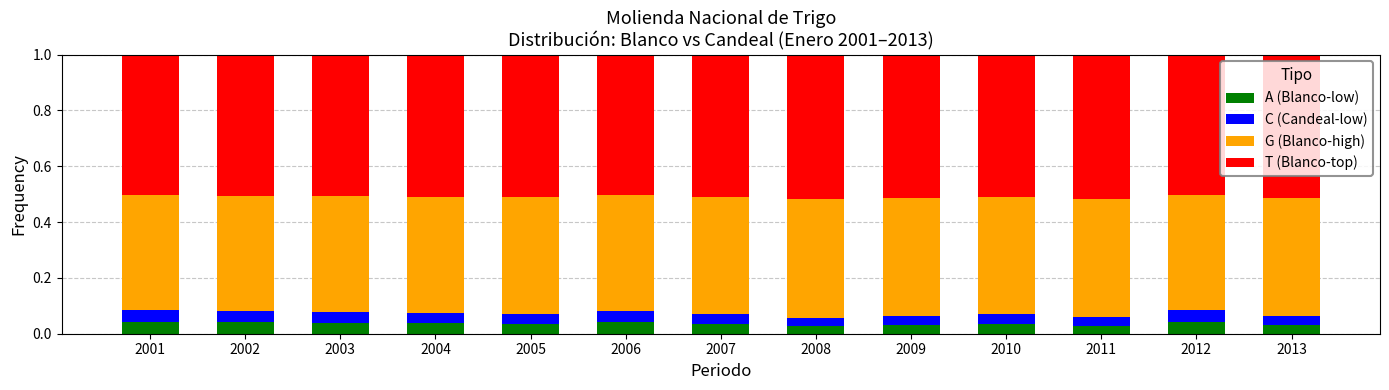

What is the total value across all series at 2003?

1.0